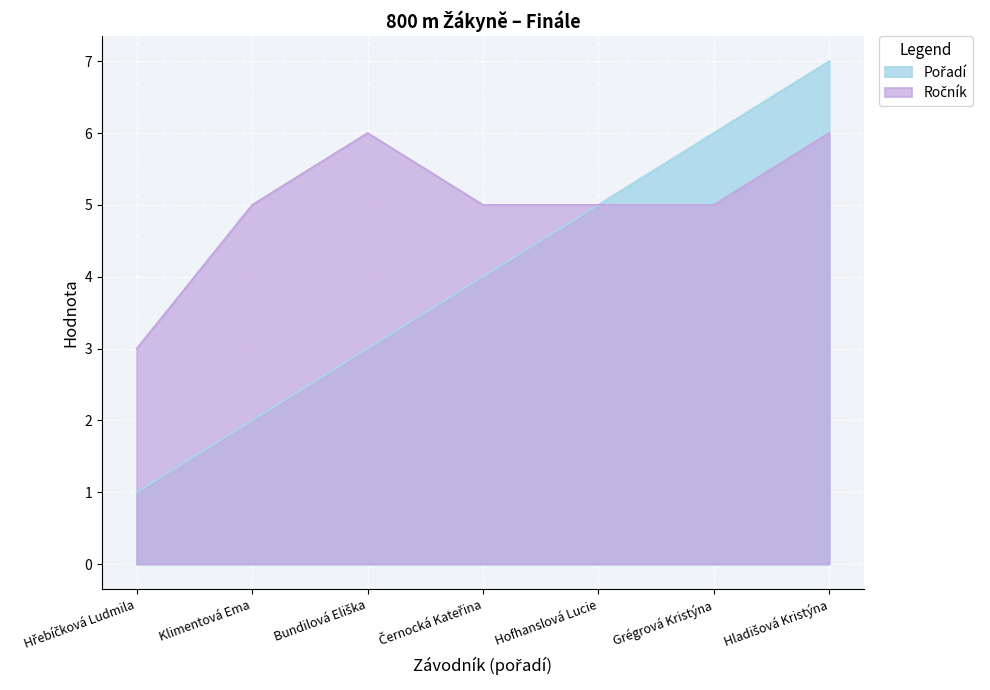

What is the label of the 3rd point from the right?

Hofhanslová Lucie